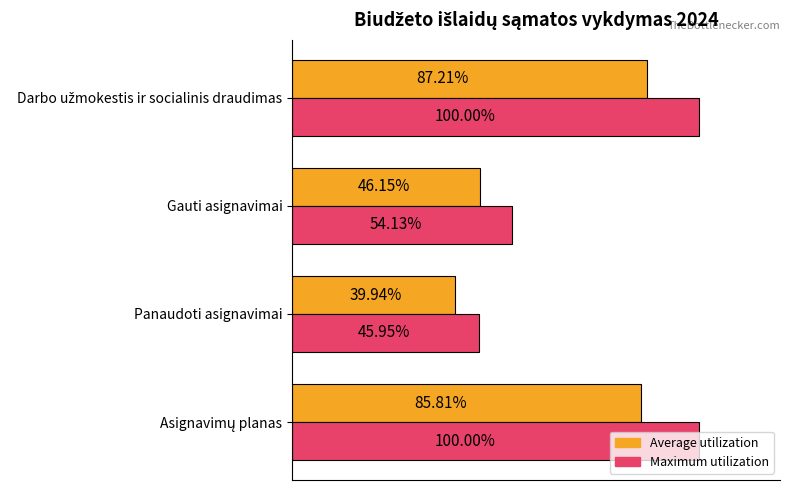

Which series has the largest total across all categories?

Maximum utilization